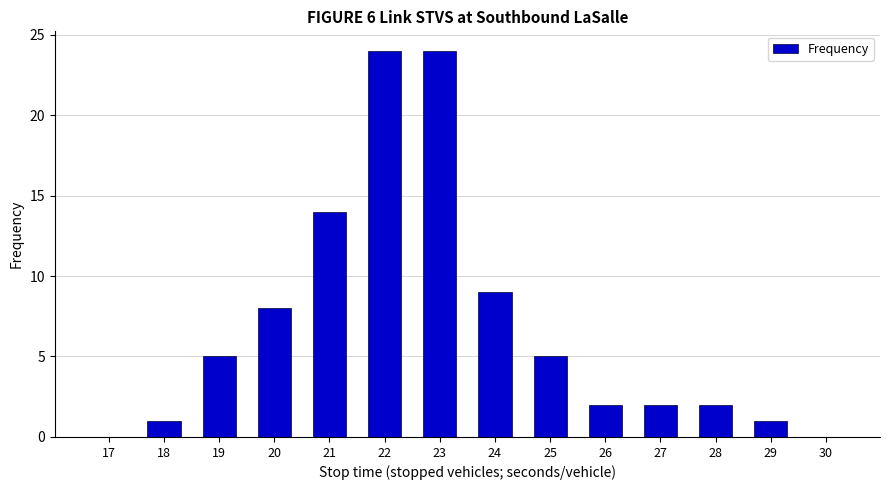

Approximately how many times larger is the value at 23 compared to 21?

1.7